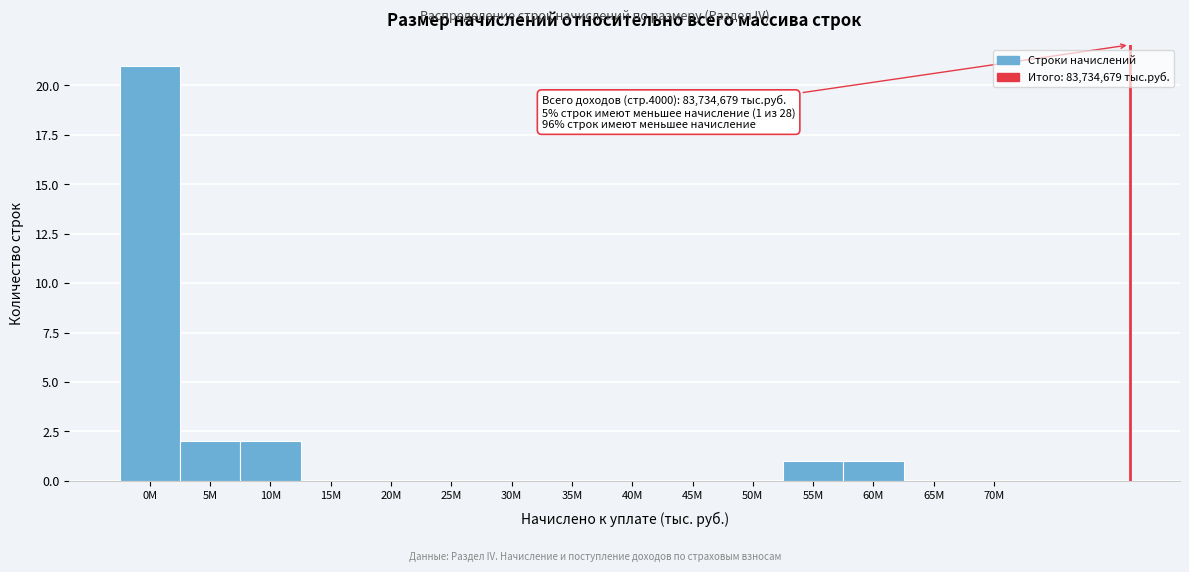

Reading left to right, transcribe all the data shown in this chart.

0M=21	5M=2	10M=2	15M=0	20M=0	25M=0	30M=0	35M=0	40M=0	45M=0	50M=0	55M=1	60M=1	65M=0	70M=0